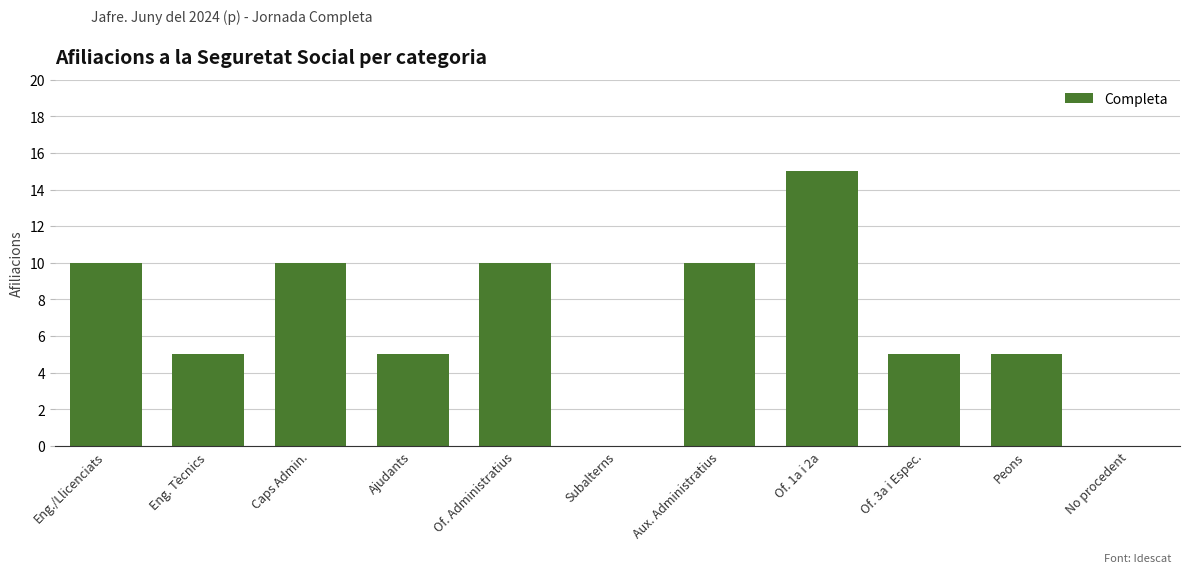

Reading right to left, what are all the values shown in this chart?

No procedent=0	Peons=5	Of. 3a i Espec.=5	Of. 1a i 2a=15	Aux. Administratius=10	Subalterns=0	Of. Administratius=10	Ajudants=5	Caps Admin.=10	Eng. Tècnics=5	Eng./Llicenciats=10